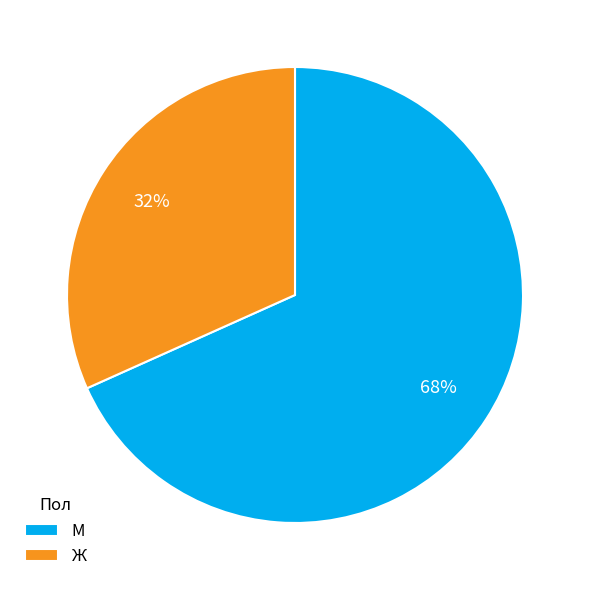

The М slice represents 68% of the pie. True or false?

True